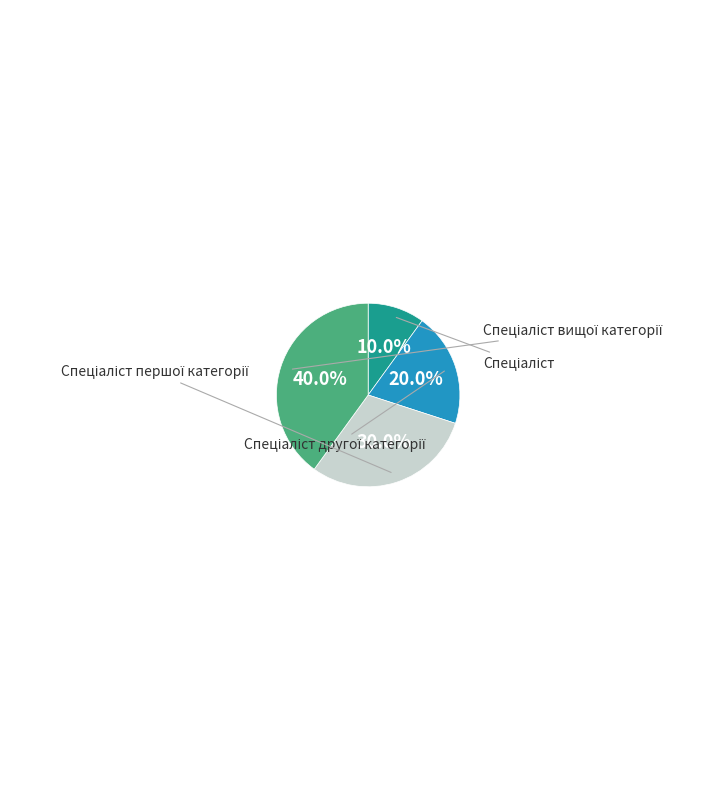

Does any single category account for the majority?

No